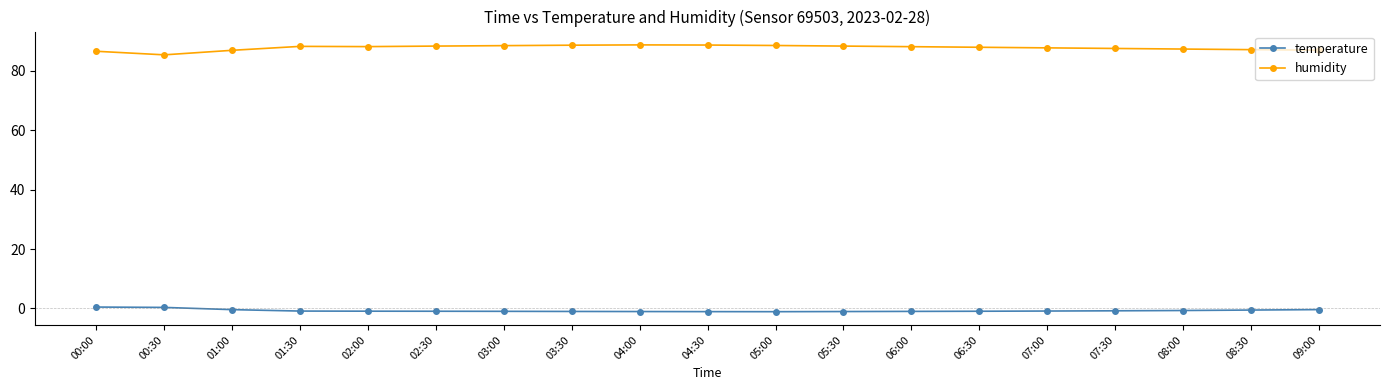

What are all the series names shown in the legend?

temperature, humidity